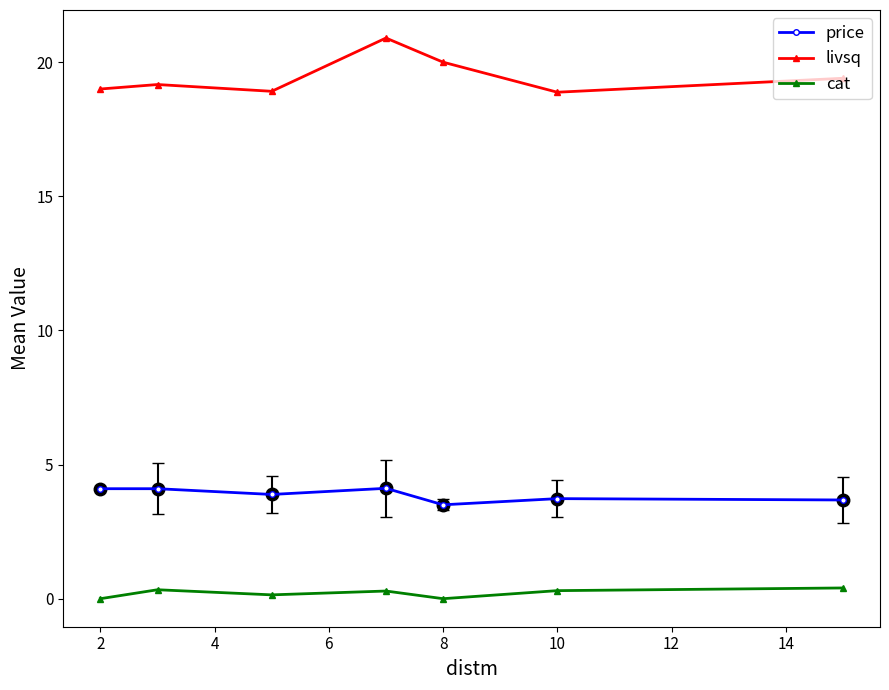

What are all the series names shown in the legend?

price, livsq, cat